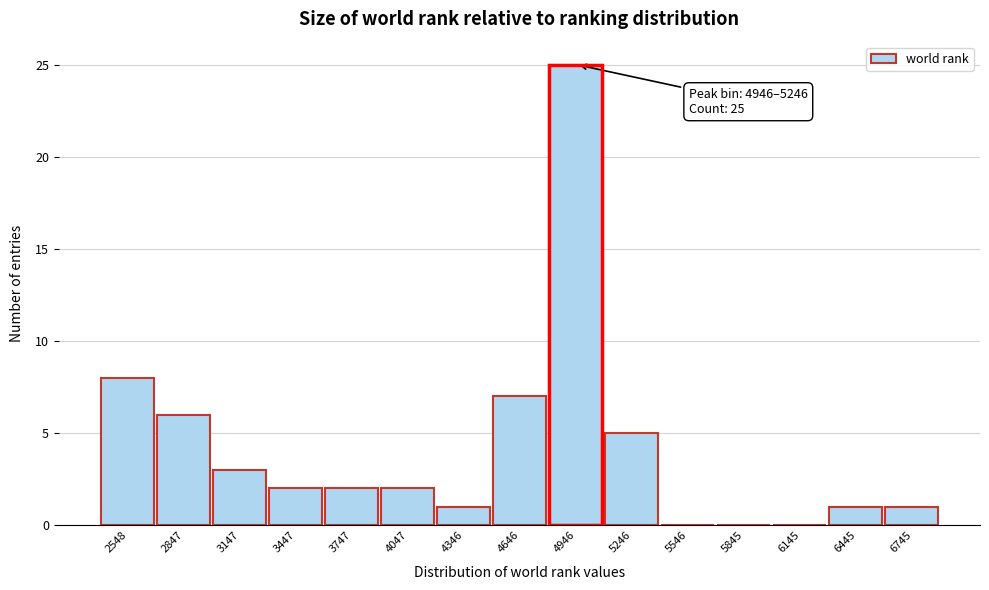

Reading left to right, extract all data points from this chart.

2548=8	2847=6	3147=3	3447=2	3747=2	4047=2	4346=1	4646=7	4946=25	5246=5	5546=0	5845=0	6145=0	6445=1	6745=1